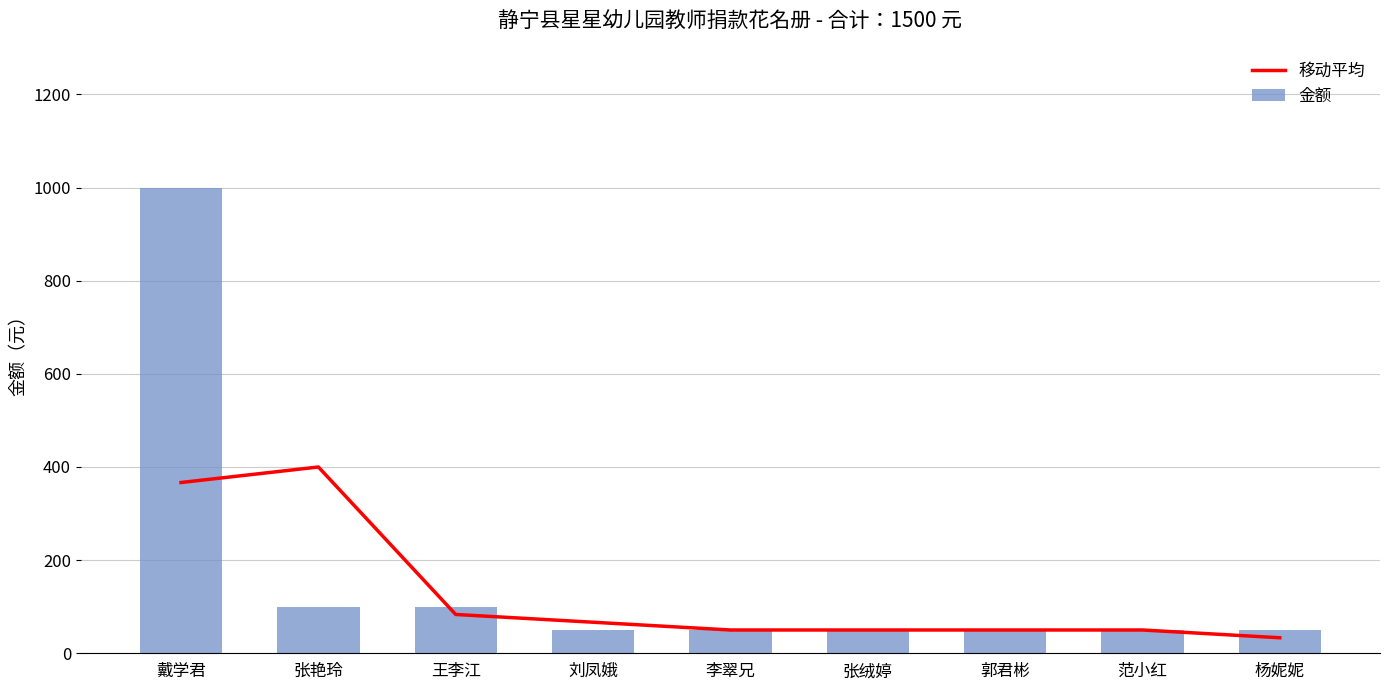

What value does the 移动平均 series have at 范小红?

50.0